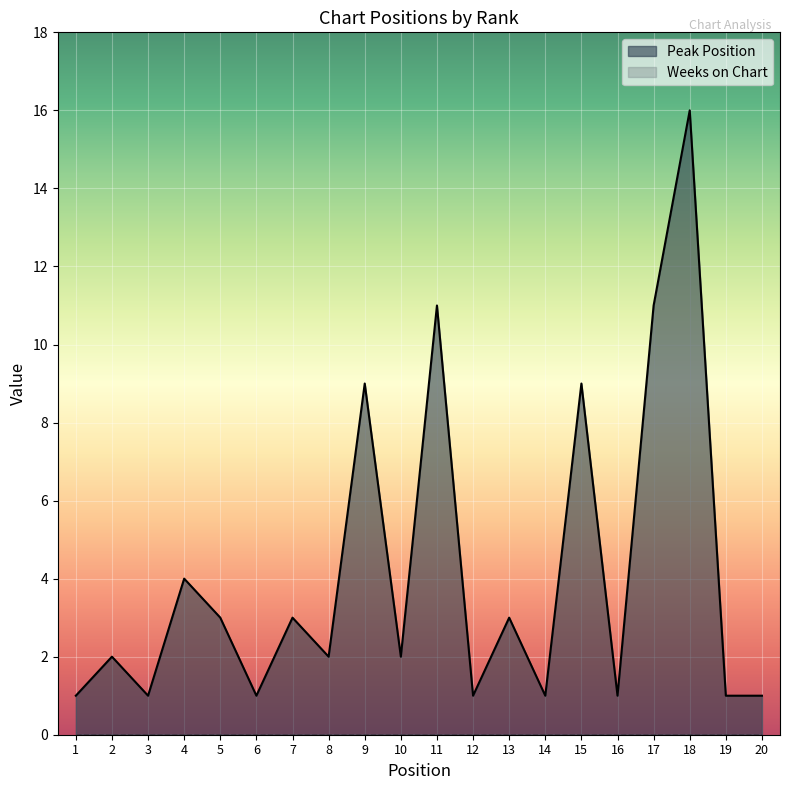

True or false: there are more than 2 points higher than both neighbors.

True